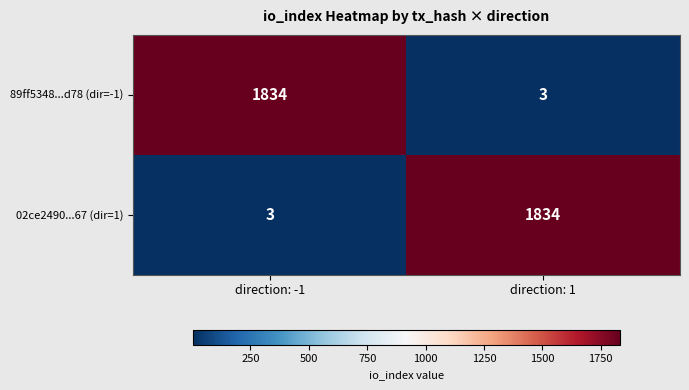

Is the value of 02ce2490...67 (dir=1) at direction: 1 greater than the value of 89ff5348...d78 (dir=-1) at direction: 1?

Yes